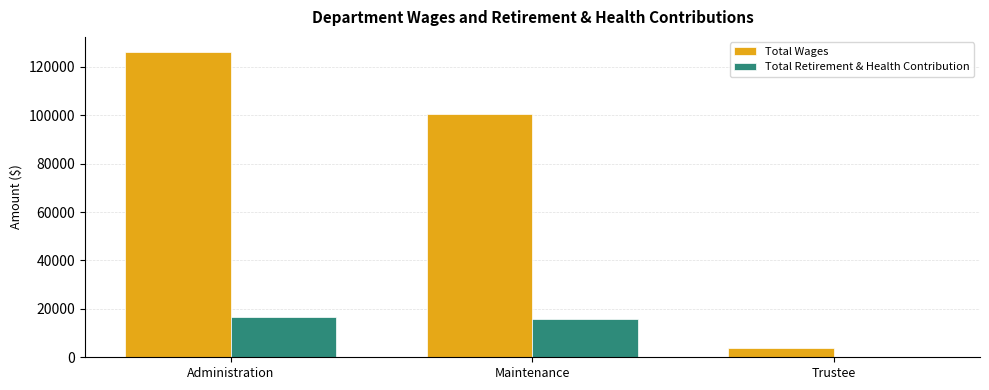

How many series are shown in this chart?

2